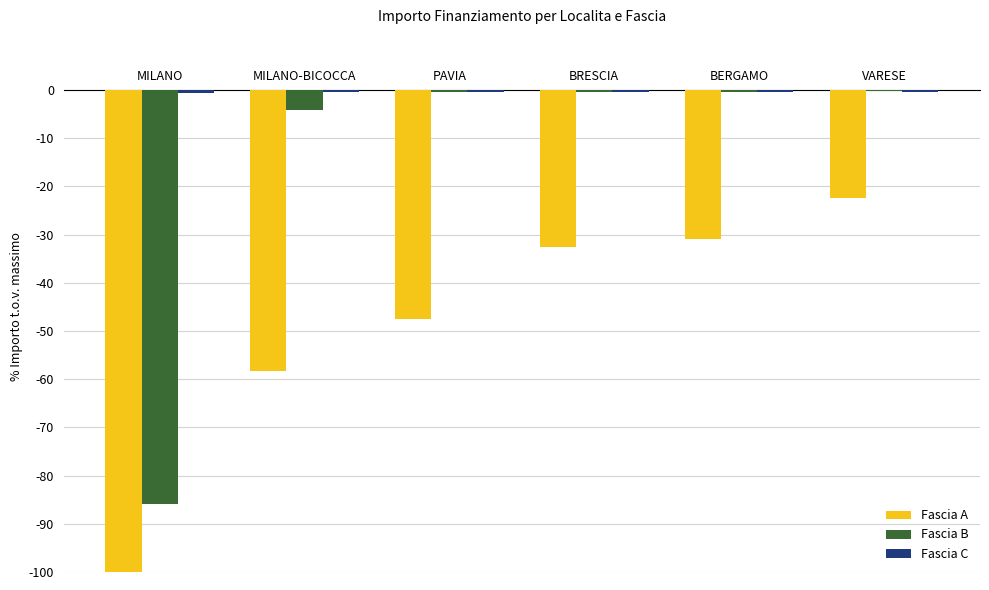

What is the sum of all Fascia A values?

-291.7